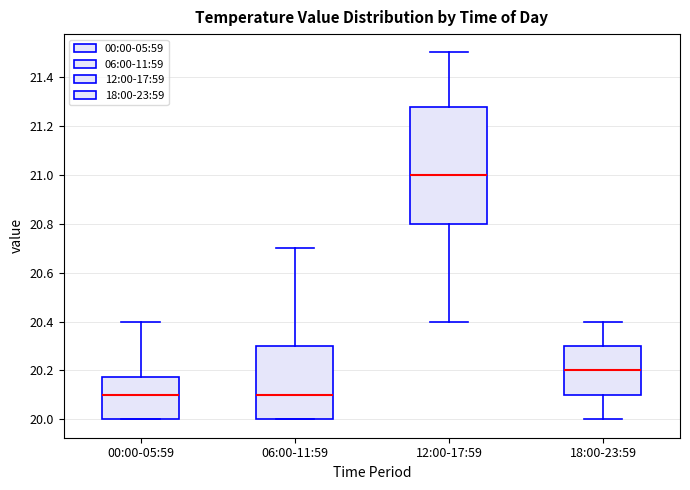

Where does the upper whisker of the box for 00:00-05:59 end on the y-axis? The values are not printed on the chart, so give them approximately, as read against the axis.

20.40